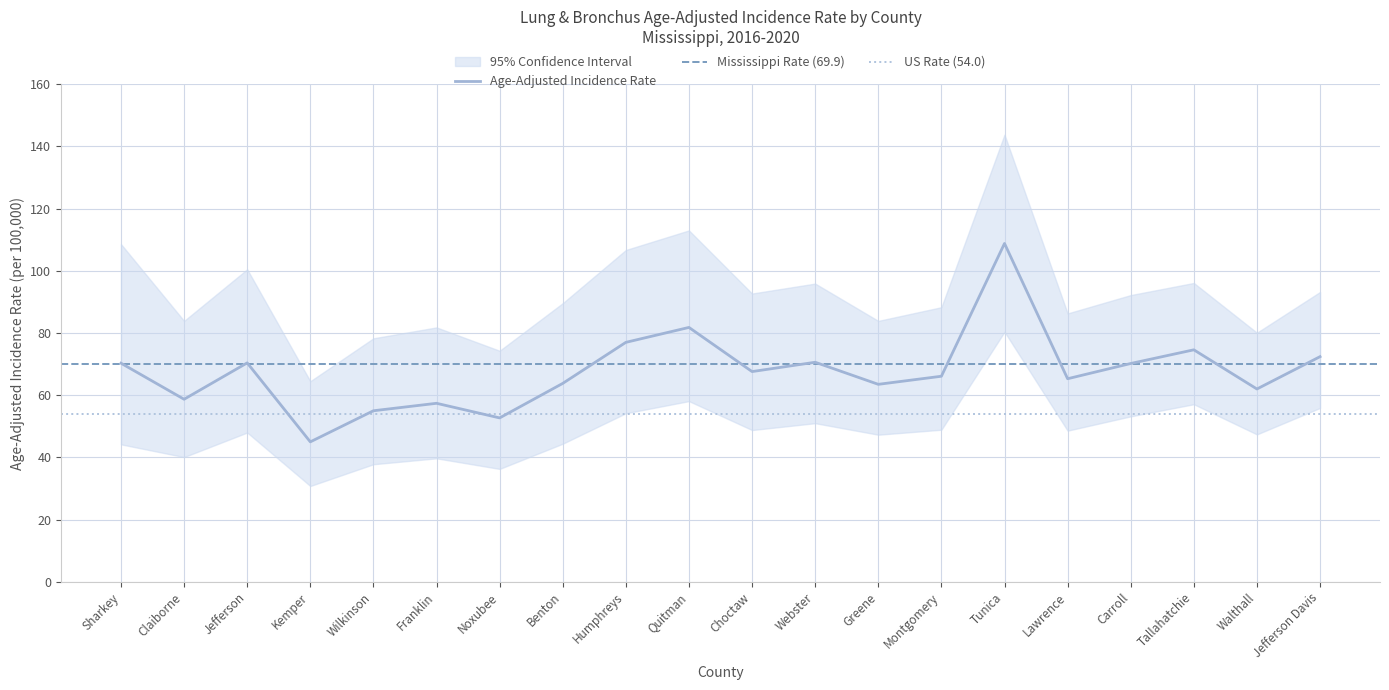

How many interior local peaks (higher than both neighbors) does the data have?

6